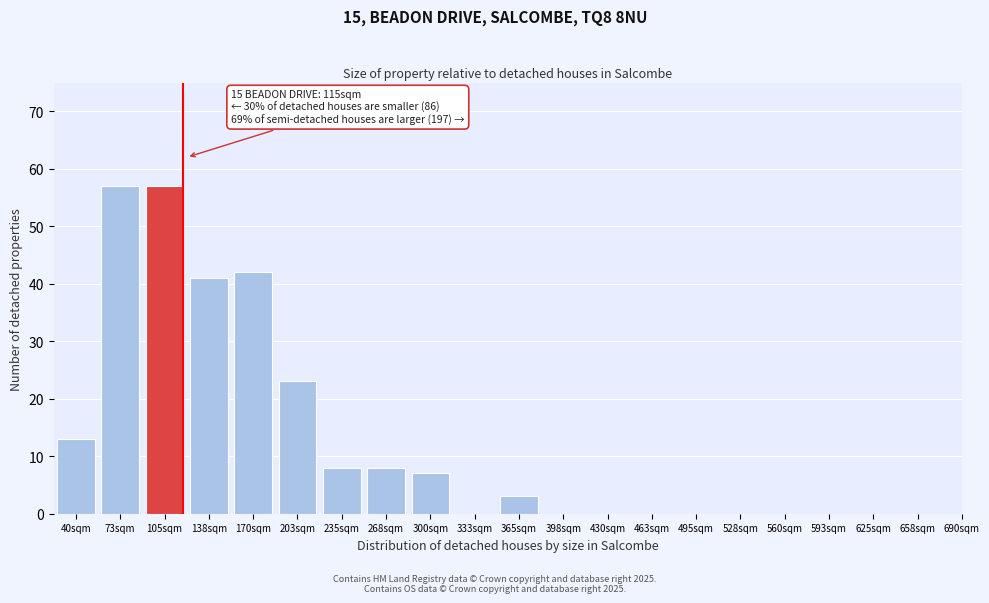

Reading left to right, what are all the values shown in this chart?

40sqm=13	73sqm=57	105sqm=57	138sqm=41	170sqm=42	203sqm=23	235sqm=8	268sqm=8	300sqm=7	333sqm=0	365sqm=3	398sqm=0	430sqm=0	463sqm=0	495sqm=0	528sqm=0	560sqm=0	593sqm=0	625sqm=0	658sqm=0